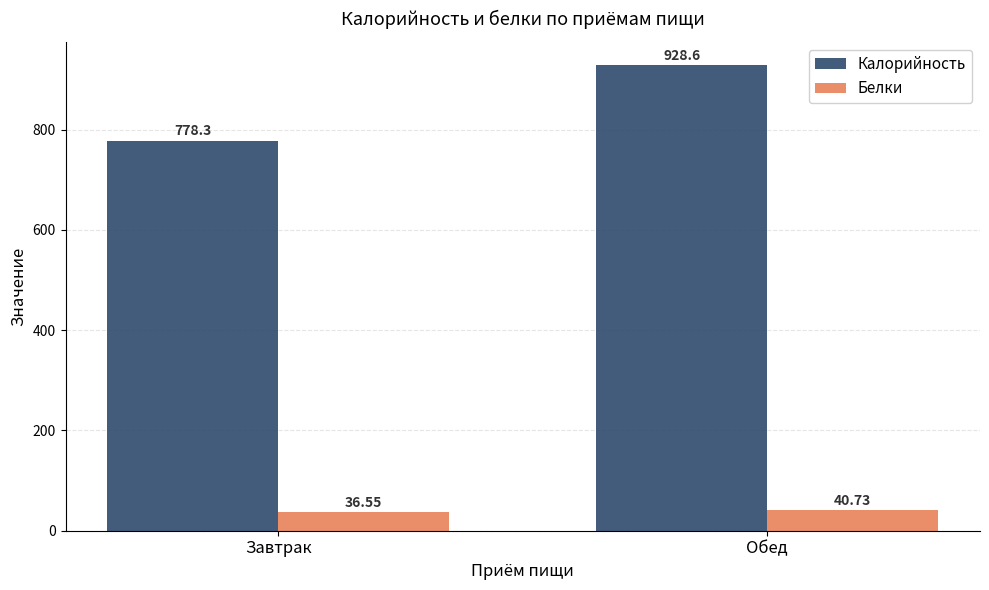

Which series has the largest total across all categories?

Калорийность